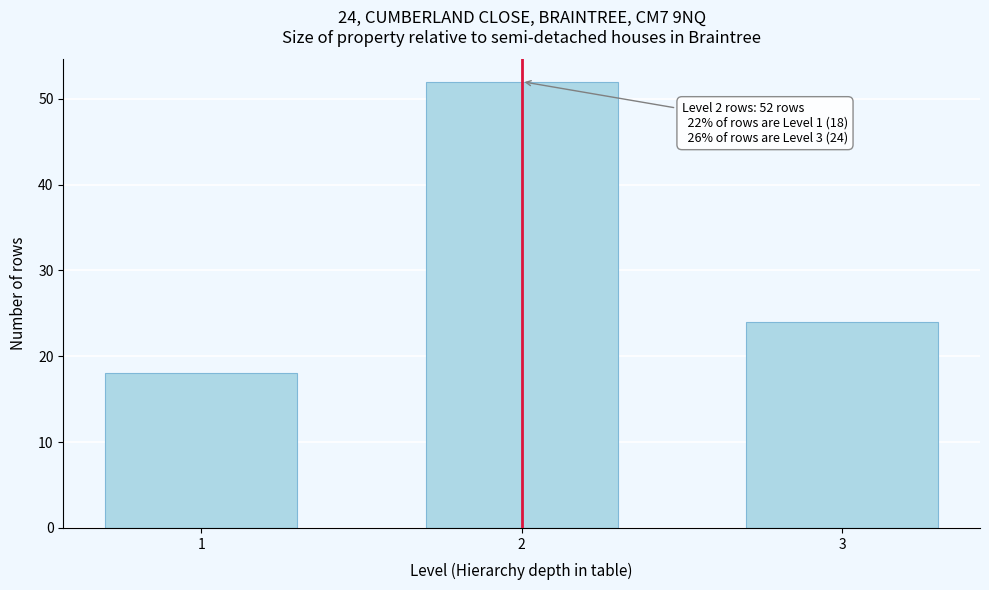

Reading left to right, extract all data points from this chart.

1=18	2=52	3=24